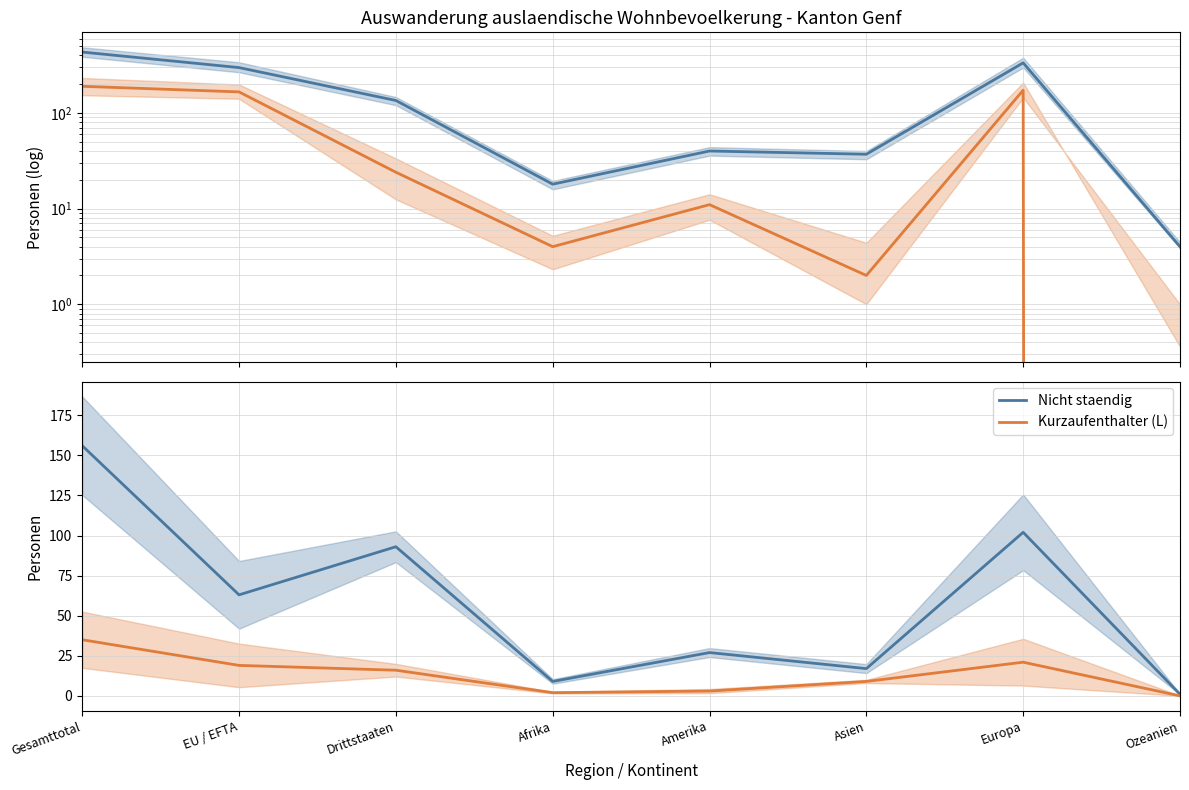

What is the label of the 8th point from the right?

Gesamttotal